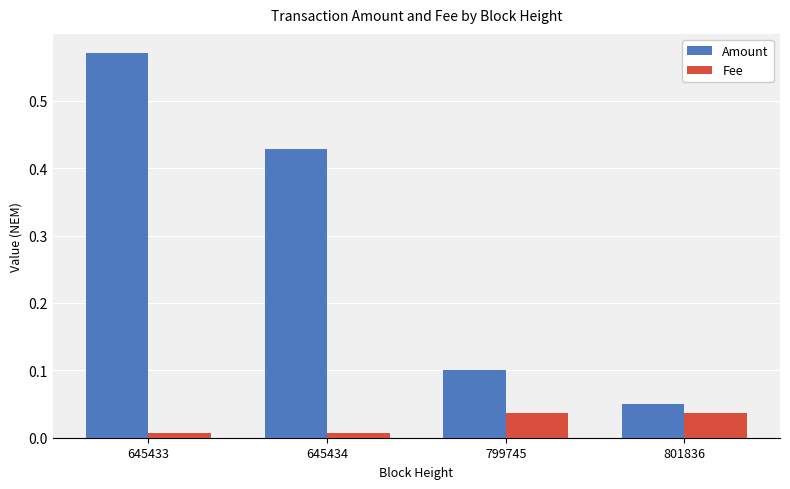

True or false: Amount has a value of 0.2 at 799745.

False